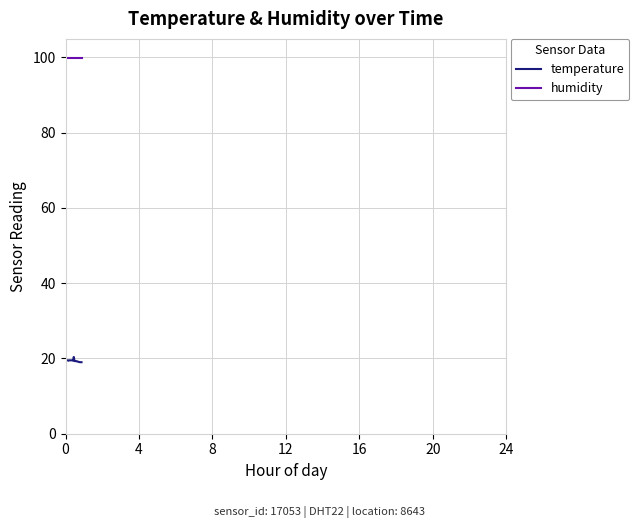

True or false: temperature and humidity intersect in this chart.

False